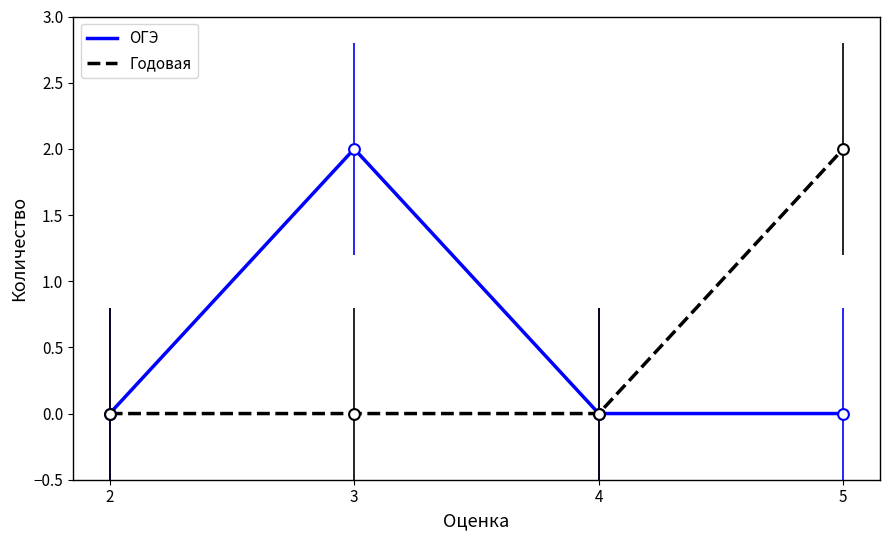

Between 2 and 3, which series saw the biggest shift?

ОГЭ